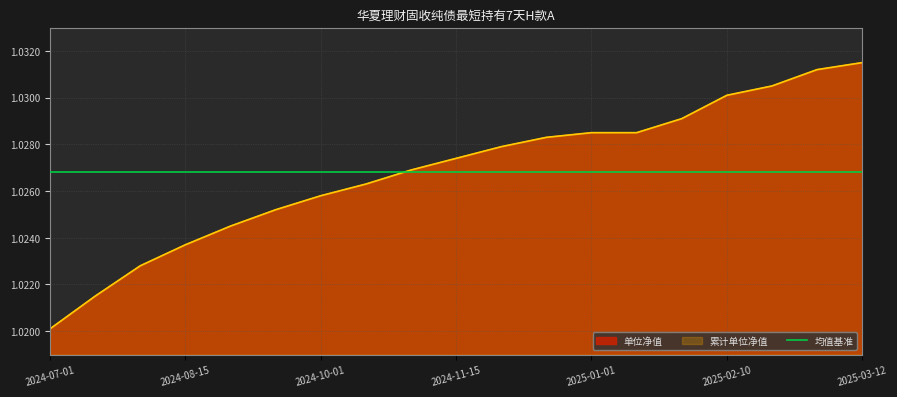

At how many categories does at least one series exceed 1?

19